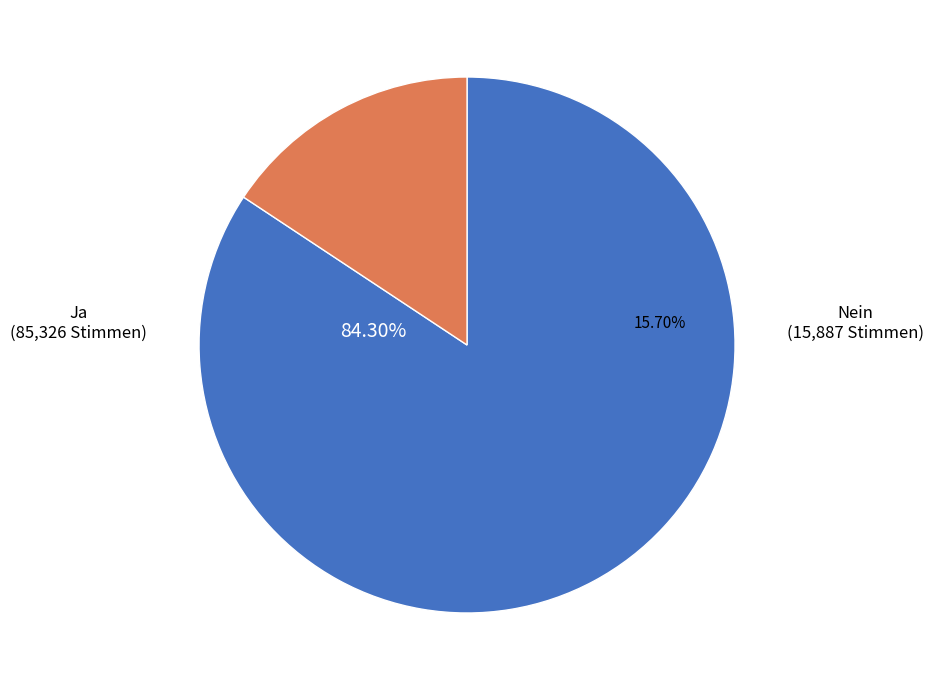

Is there a majority slice in this chart?

Yes